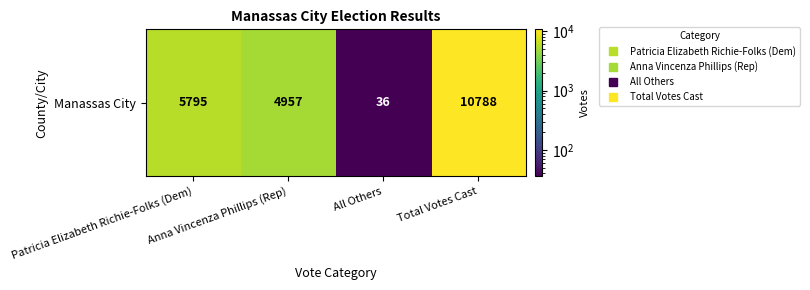

What is the change in value from Patricia Elizabeth Richie-Folks (Dem) to Anna Vincenza Phillips (Rep)?

-838